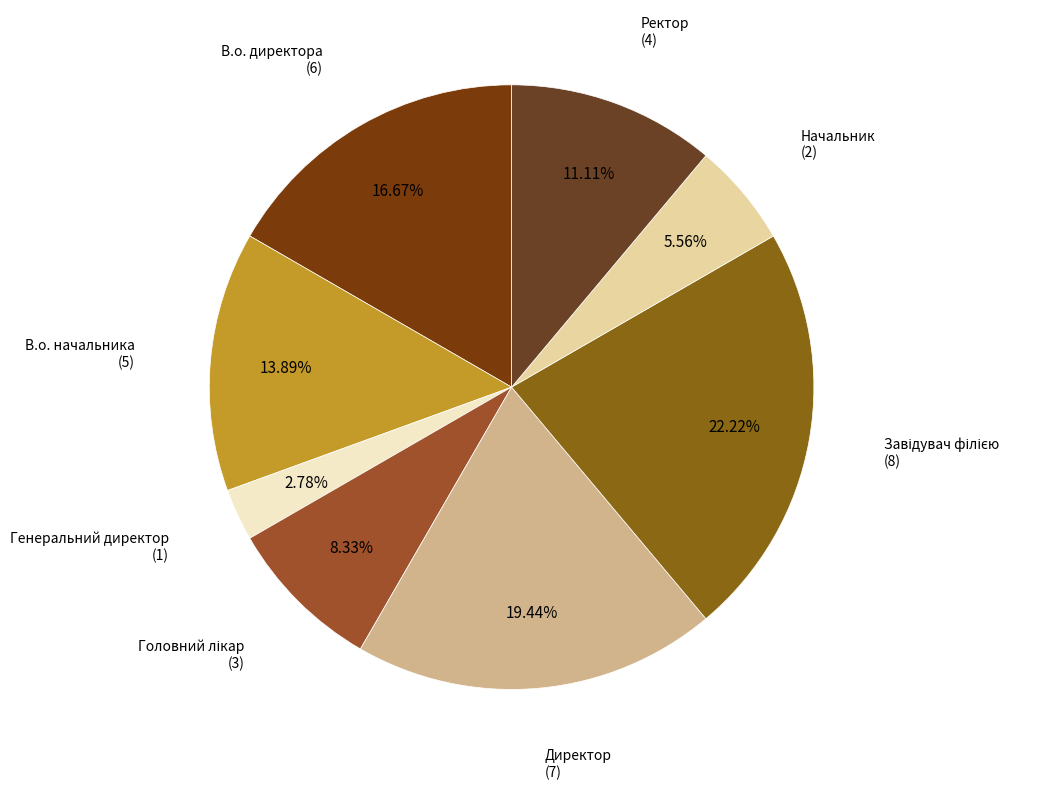

Is there a majority slice in this chart?

No